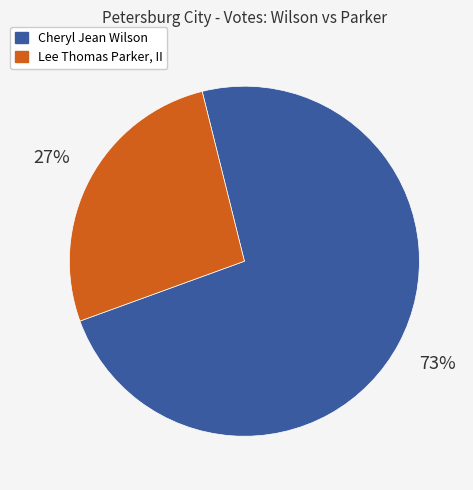

Is there any slice that represents more than half of the pie?

Yes